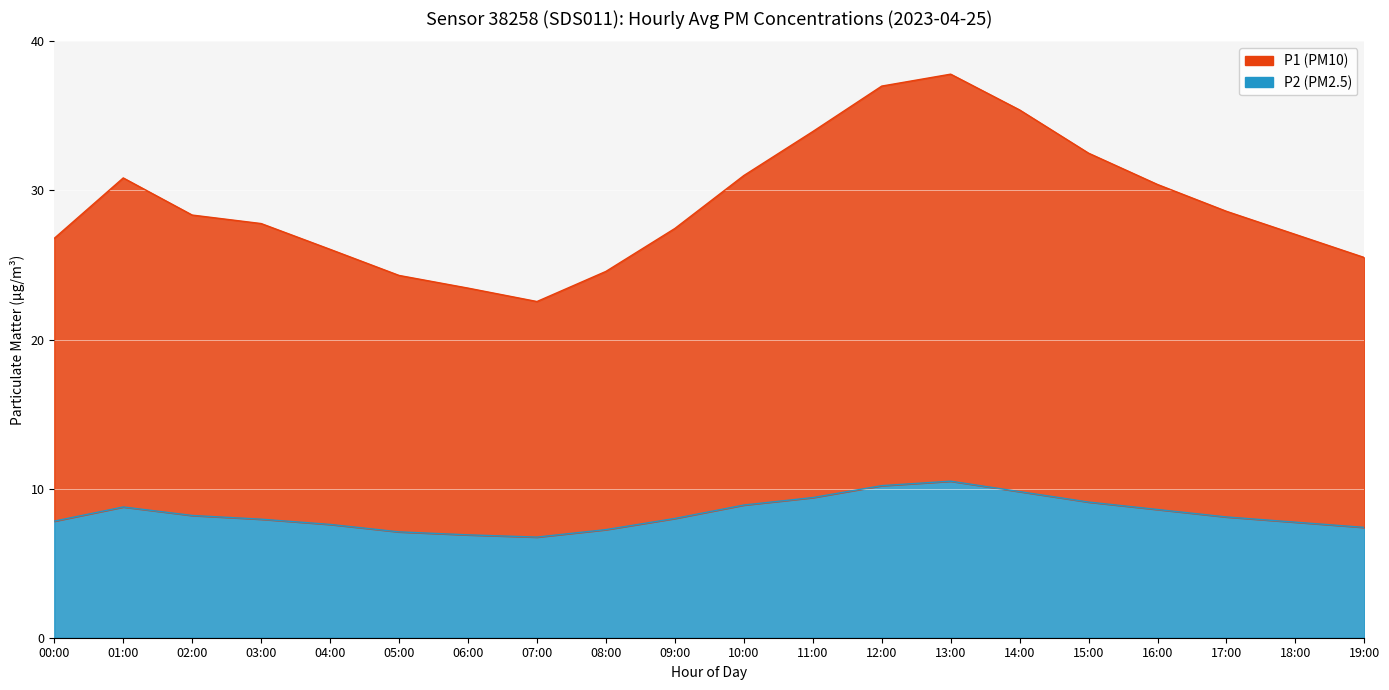

What is the difference between the P2 values at 18:00 and 13:00?

2.8